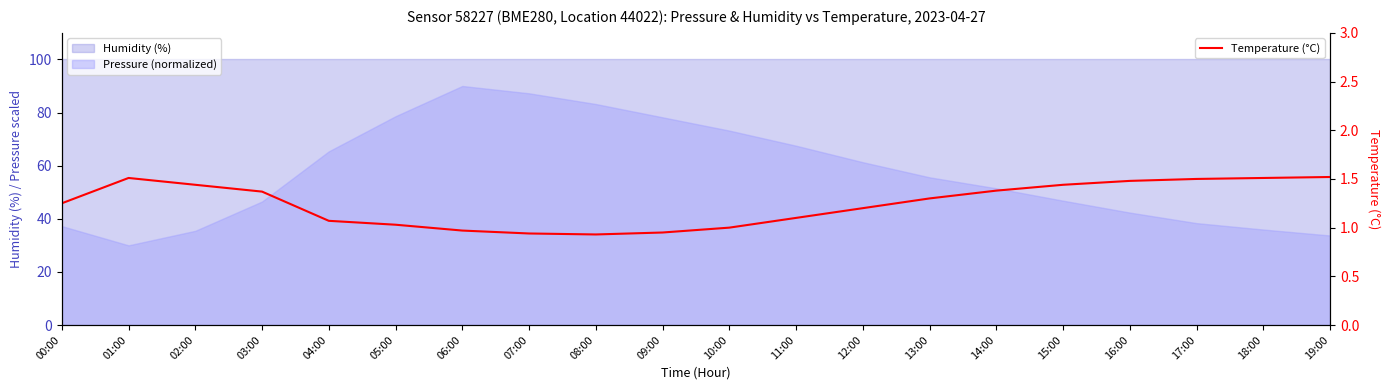

What is the value of the 14th point from the left?

1.3